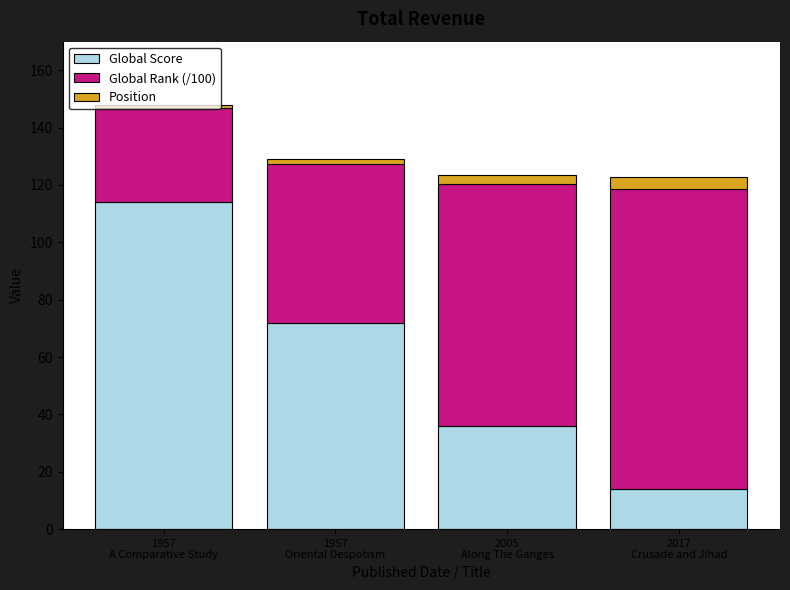

What is the lowest value of the Global Score series?

14.0